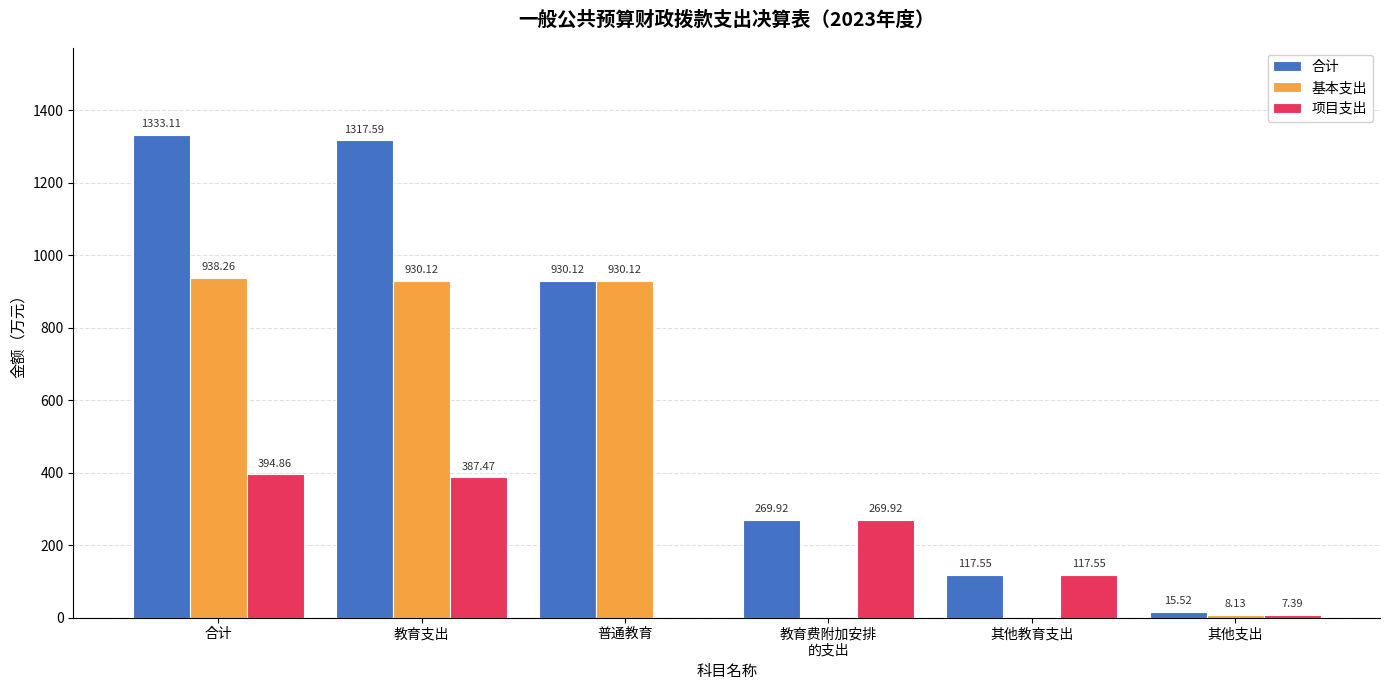

Between 普通教育 and 教育费附加安排
的支出, which series saw the biggest shift?

基本支出